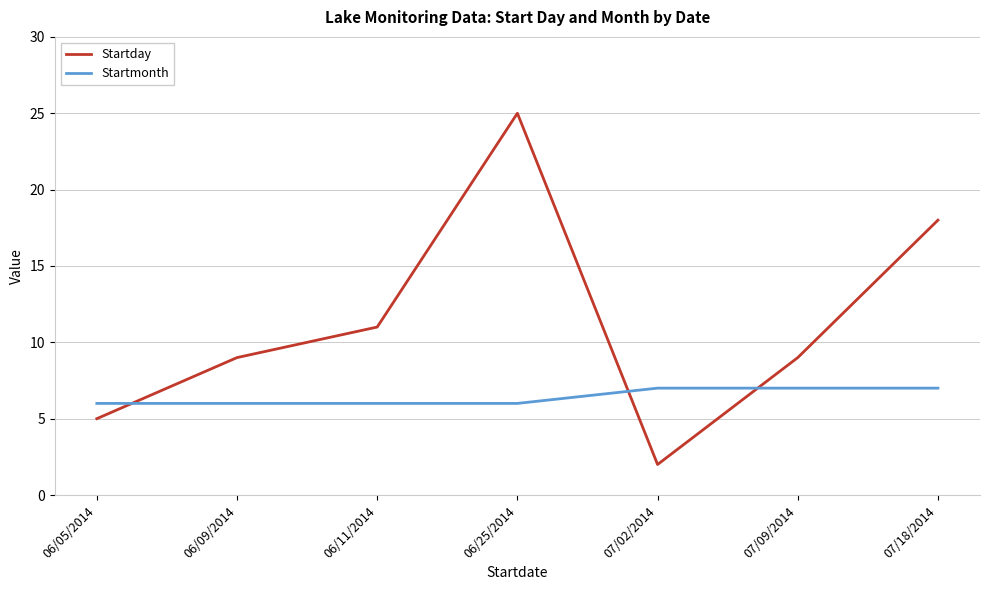

What position from the right is 07/09/2014?

2